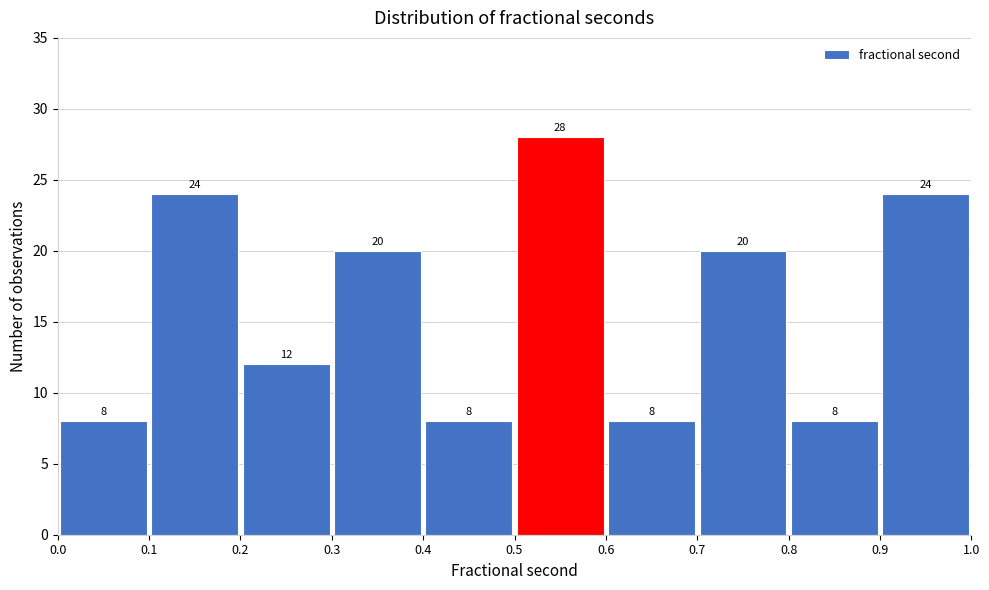

Reading left to right, transcribe this chart: for each bar, give the range it covers on the x-axis and its height.

0.0 to 0.1: 8
0.1 to 0.2: 24
0.2 to 0.3: 12
0.3 to 0.4: 20
0.4 to 0.5: 8
0.5 to 0.6: 28
0.6 to 0.7: 8
0.7 to 0.8: 20
0.8 to 0.9: 8
0.9 to 1.0: 24